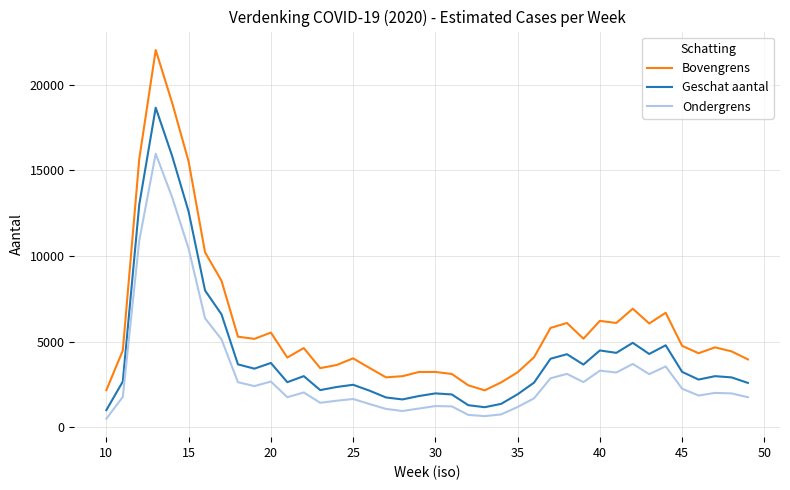

Which series has the largest total across all categories?

Bovengrens